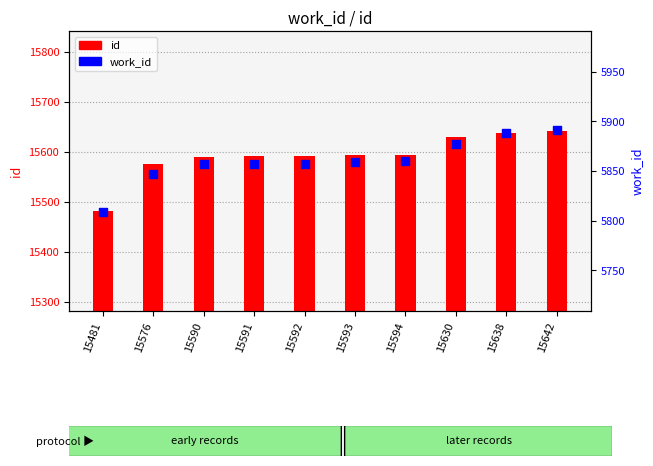

Which series has the largest total across all categories?

id